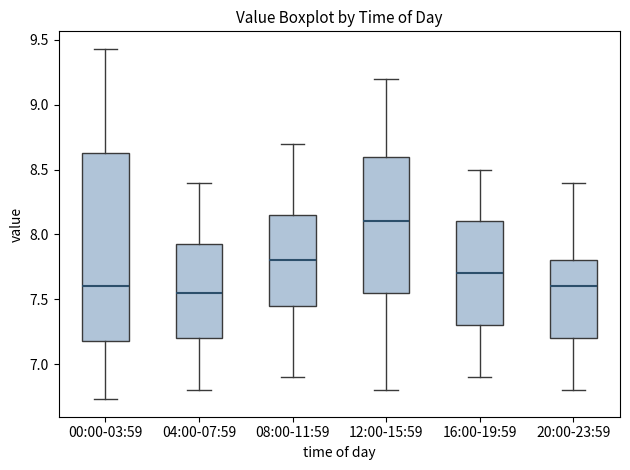

Where does the upper whisker of the box for 16:00-19:59 end on the y-axis? The values are not printed on the chart, so give them approximately, as read against the axis.

8.50